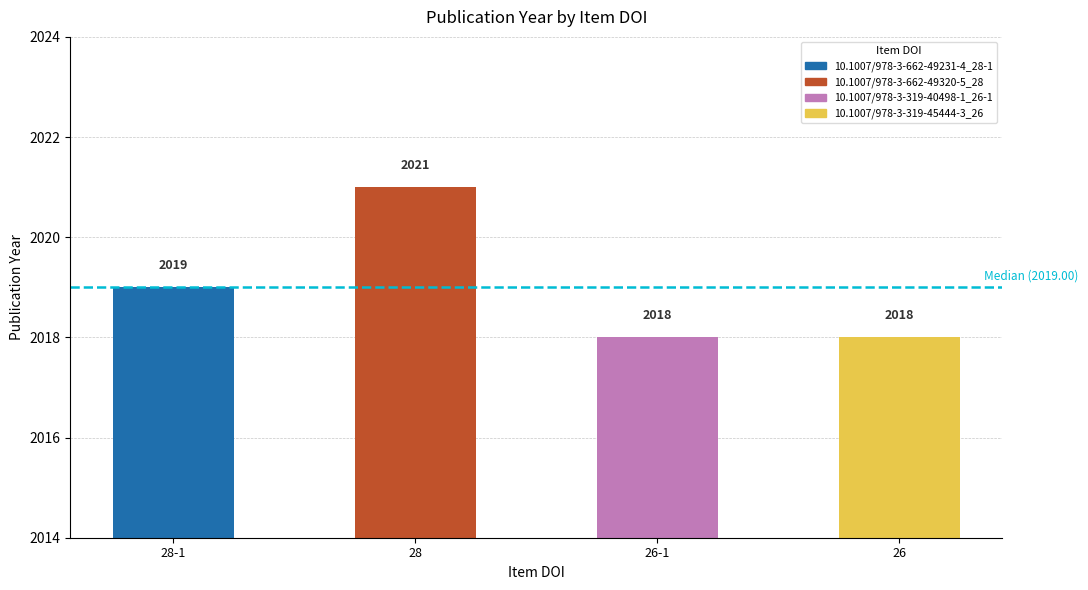

Reading right to left, transcribe all the data shown in this chart.

2018	2018	2021	2019